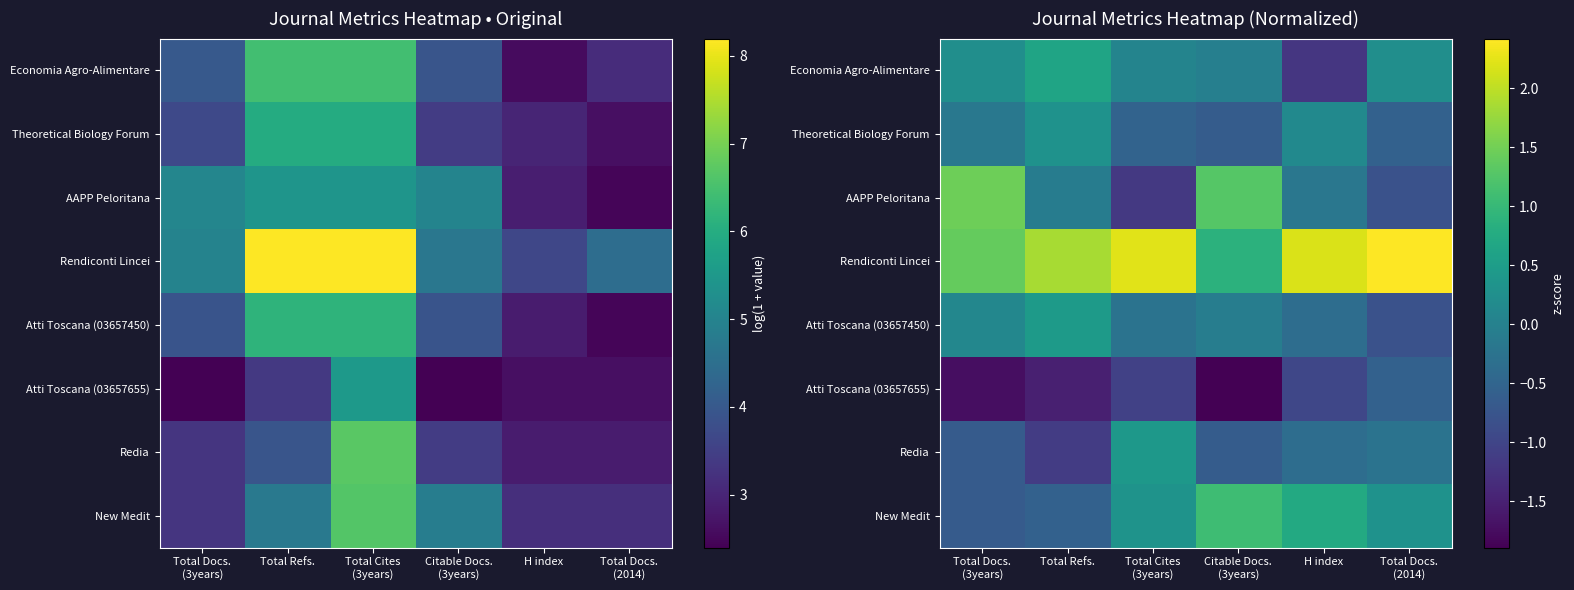

At which category does the chart reach its peak across all series?

Total Docs.
(2014)